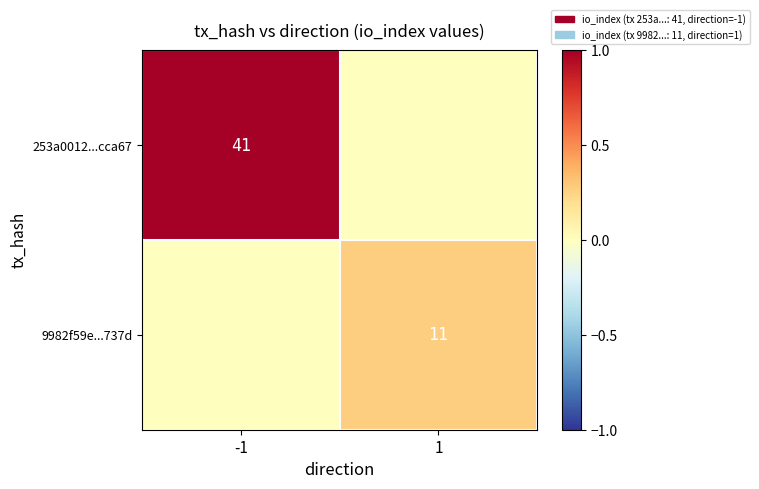

At how many categories does at least one series exceed 0?

2